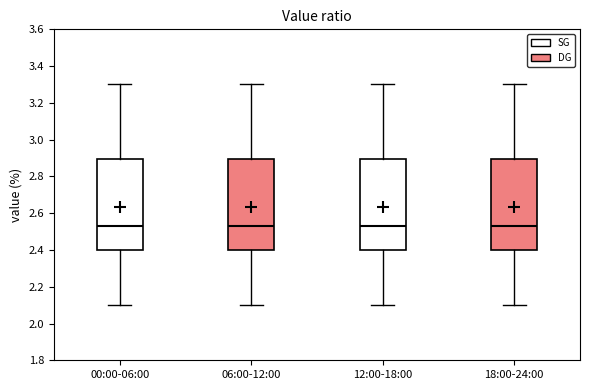

Reading left to right, transcribe this box plot: for each box, give where its median line is, the range the box spans, and where its two whiskers end, as read against the y-axis. The values are not printed on the chart, so give them approximately, as read against the axis.

00:00-06:00: median 2.54, box 2.40 to 2.90, whiskers 2.10 to 3.30
06:00-12:00: median 2.54, box 2.40 to 2.90, whiskers 2.10 to 3.30
12:00-18:00: median 2.54, box 2.40 to 2.90, whiskers 2.10 to 3.30
18:00-24:00: median 2.54, box 2.40 to 2.90, whiskers 2.10 to 3.30